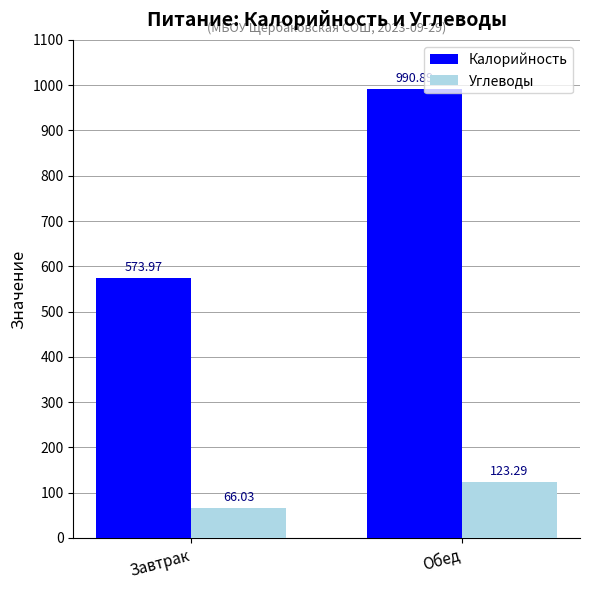

The Калорийность series shows 369.8 at Завтрак. True or false?

False